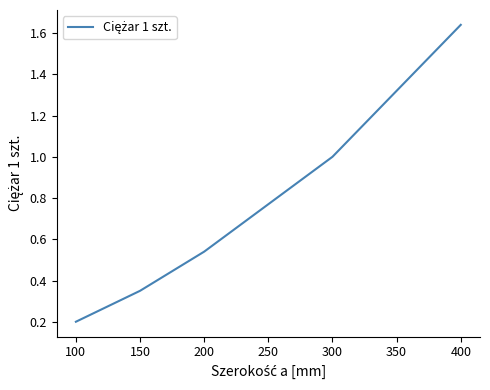

At which category does the chart reach its peak across all series?

400